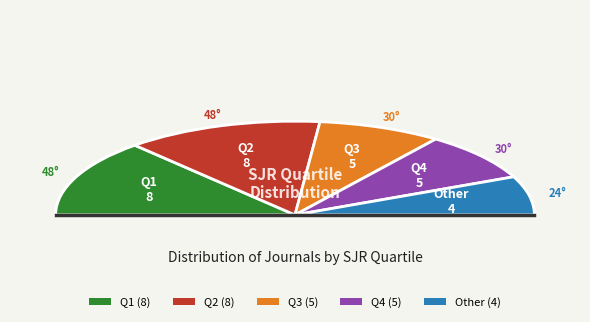

Which has a higher value, Q4 or Q3?

Q4